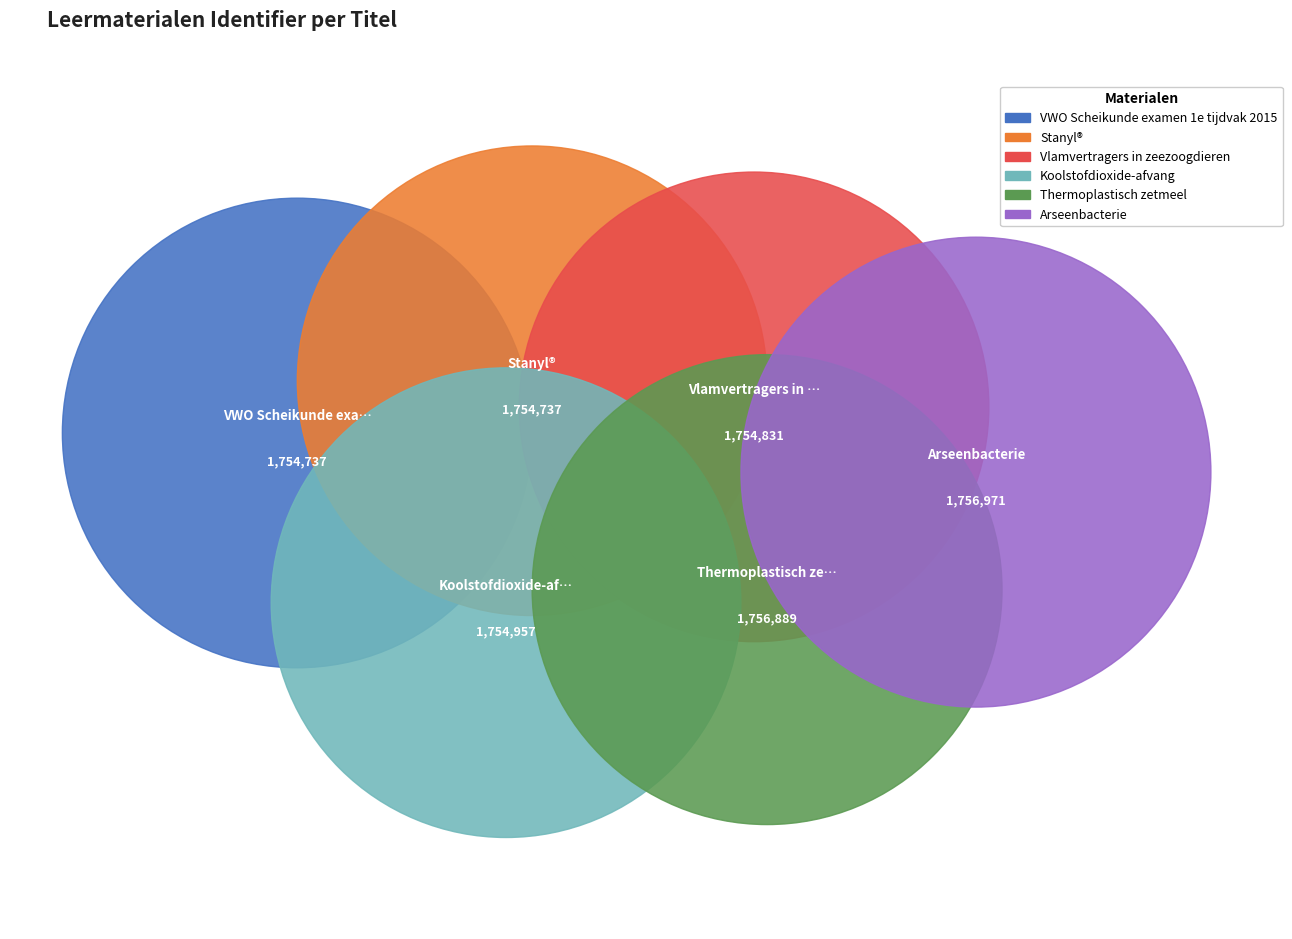

Does Vlamvertragers in zeezoogdieren represent more than half of the total?

No